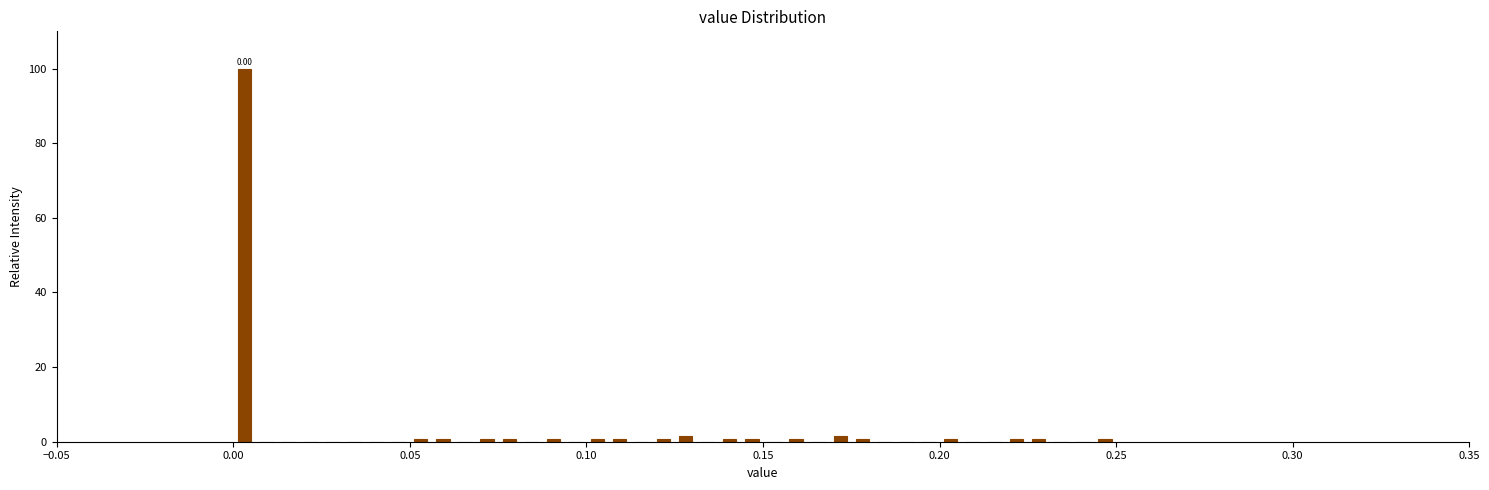

Read against the x-axis, roughly where is the centre of the tallest bar?

0.005